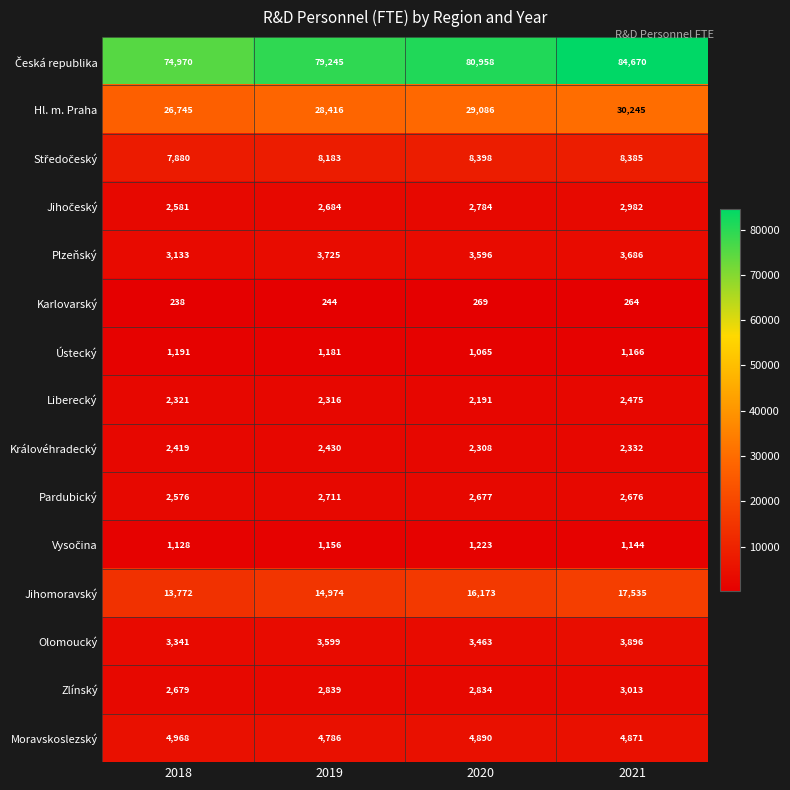

What is the sum of the Plzeňský values at 2021 and 2018?

6819